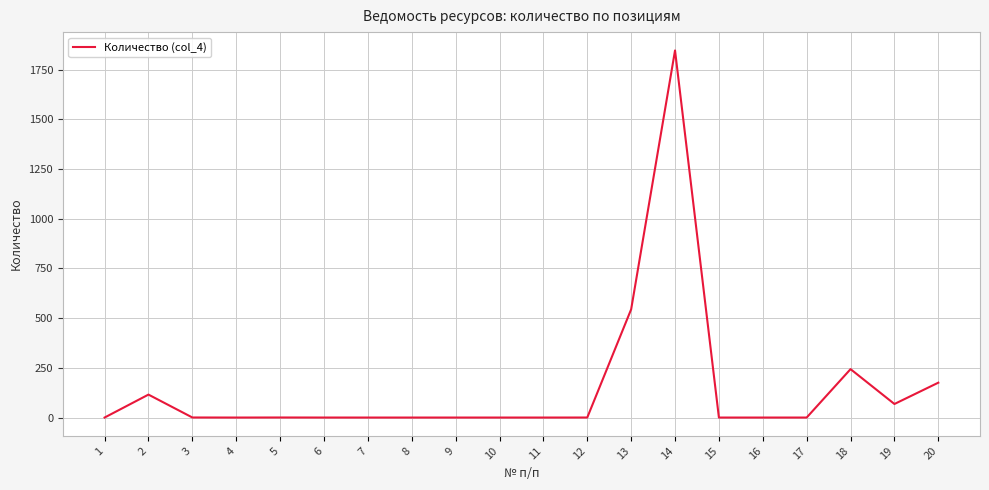

The value at 7 is 0.0. True or false?

True